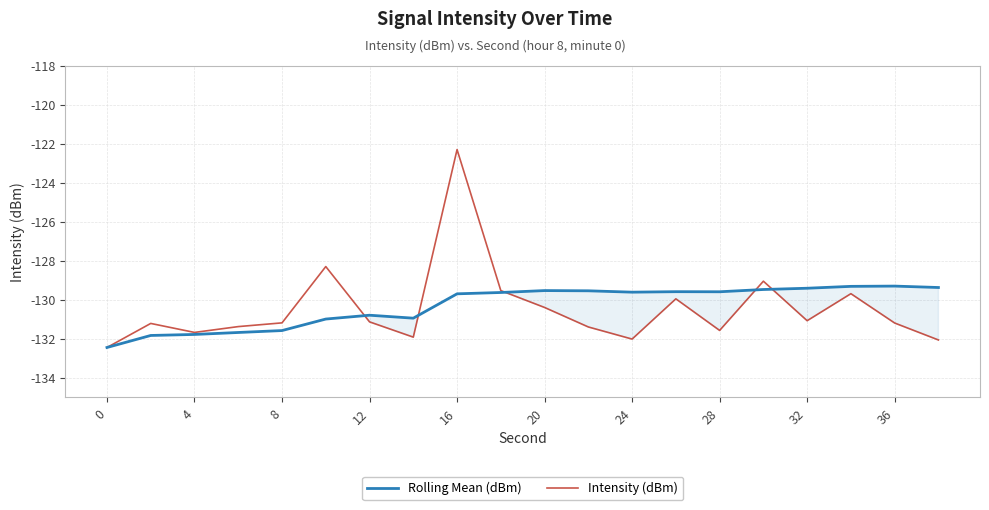

List the series in order of their peak value, highest first.

Intensity (dBm), Rolling Mean (dBm)